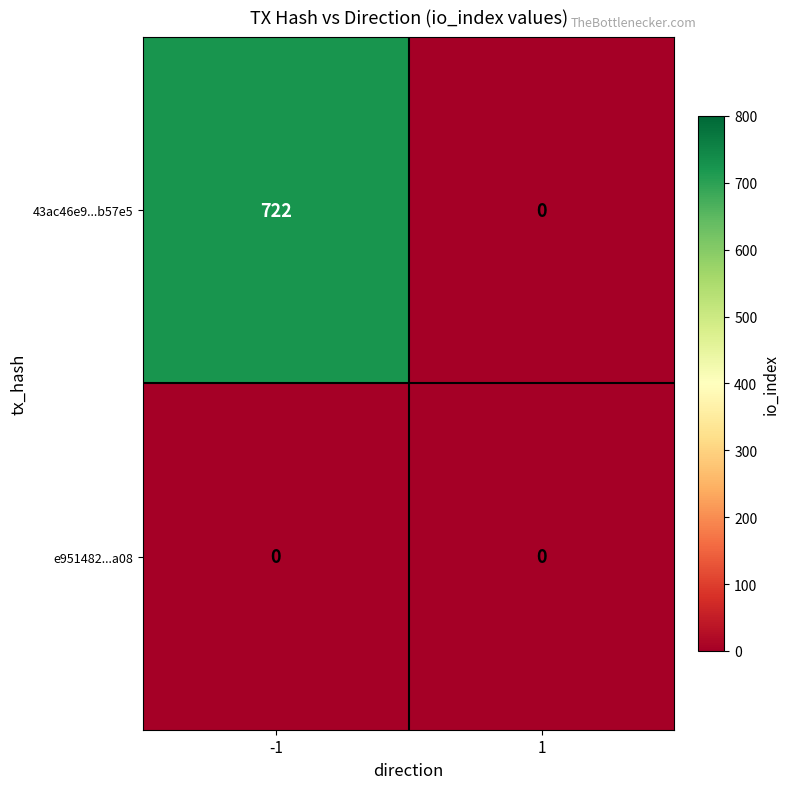

List the series in order of their overall mean, highest first.

43ac46e9...b57e5, e951482...a08